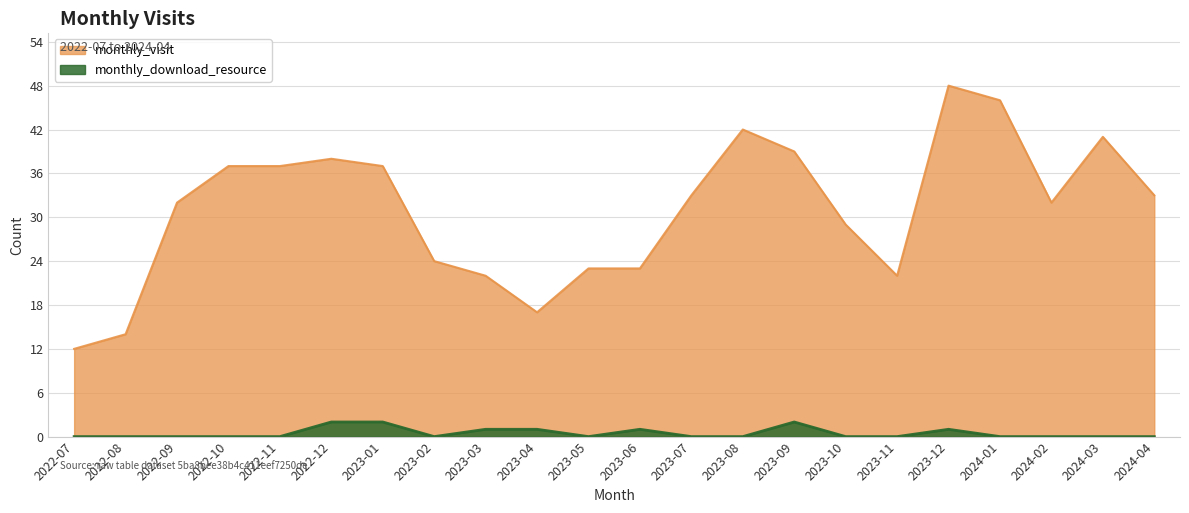

Does the chart have visible grid lines?

Yes